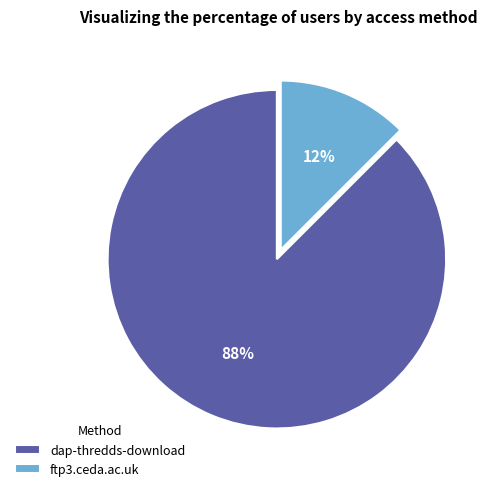

The ftp3.ceda.ac.uk slice represents 12% of the pie. True or false?

True